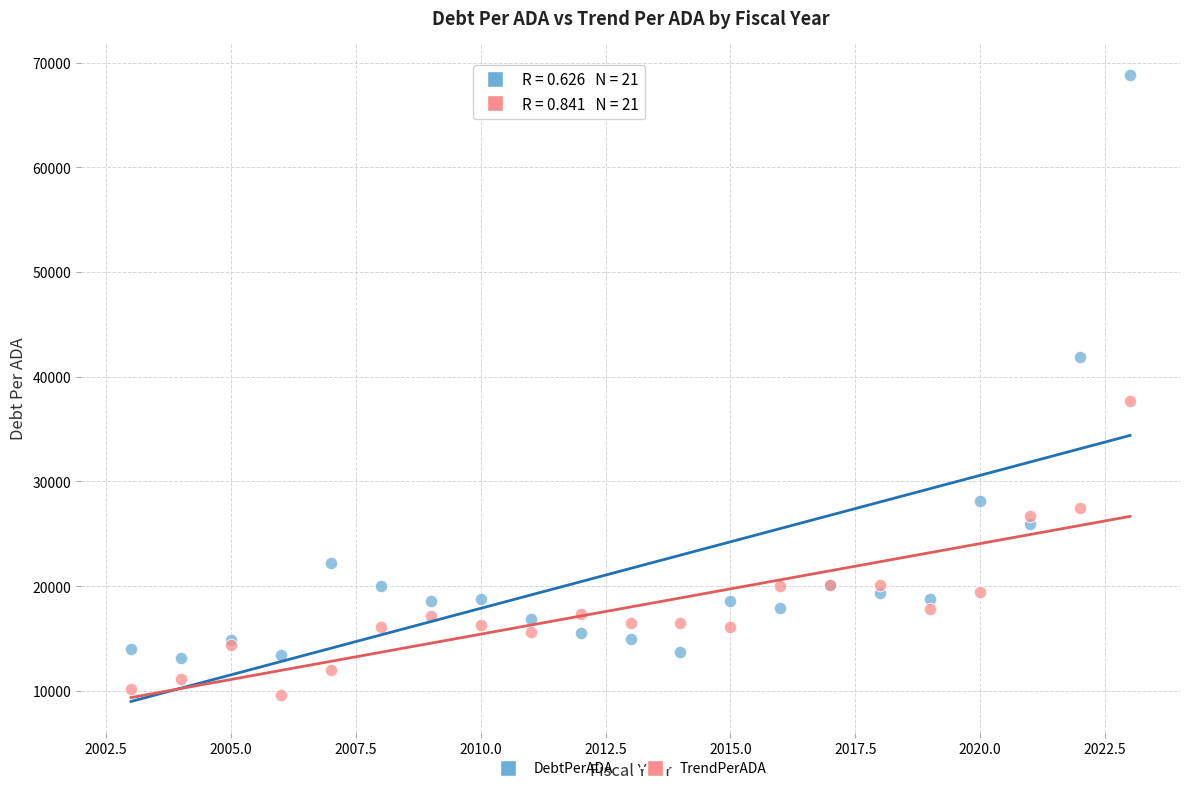

Which series reaches the minimum Y coordinate?

TrendPerADA